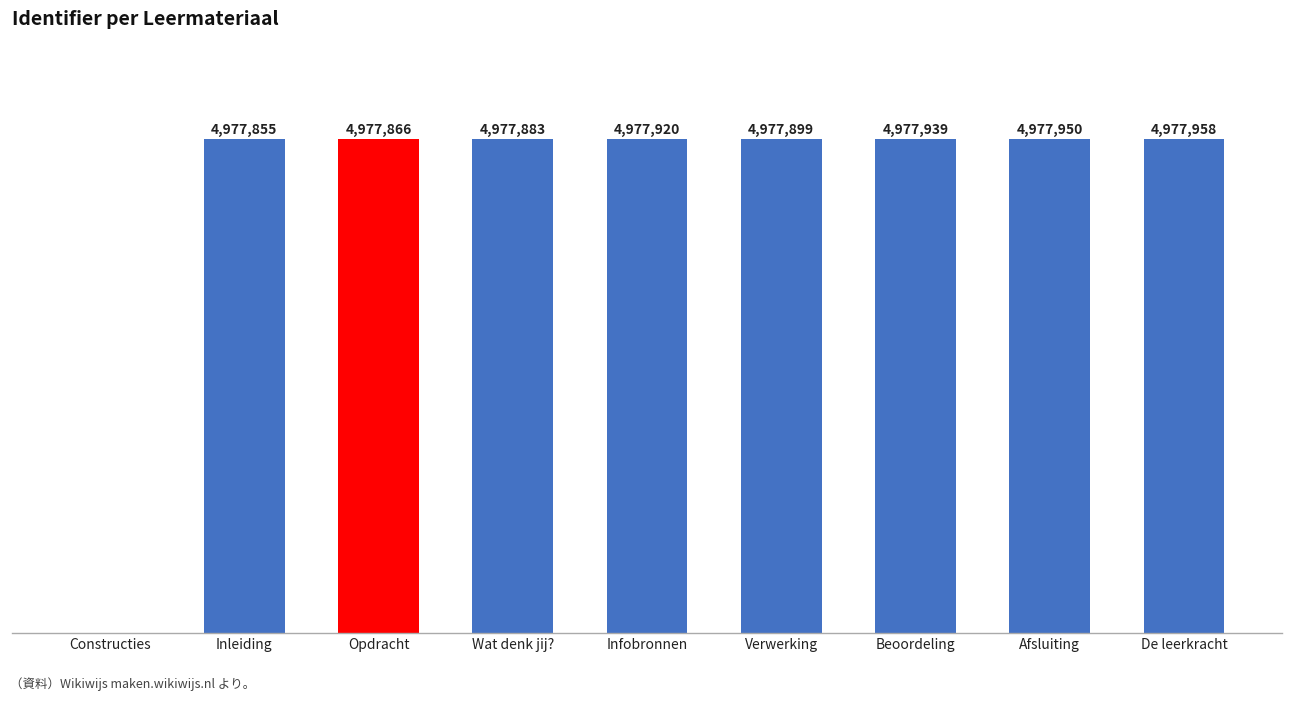

What is the label of the 7th bar from the right?

Opdracht